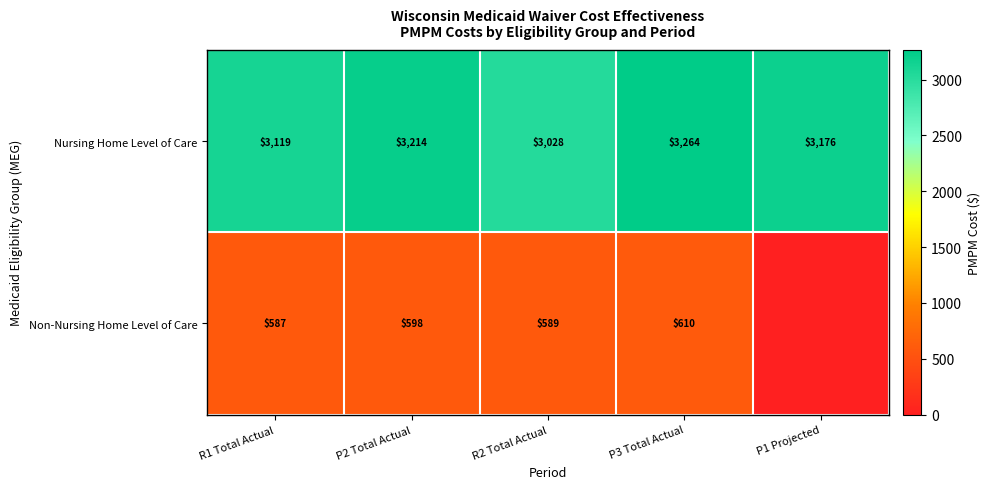

What is the average value of the Nursing Home Level of Care series?

3160